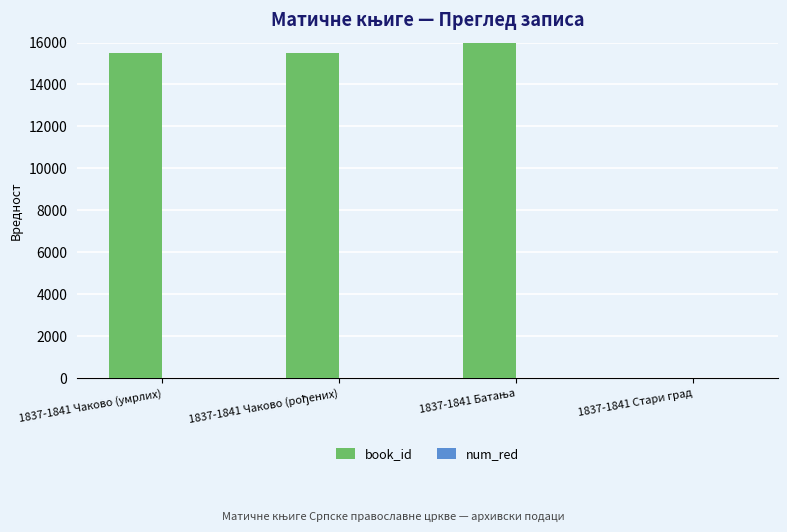

What is the average value of the book_id series?

11908